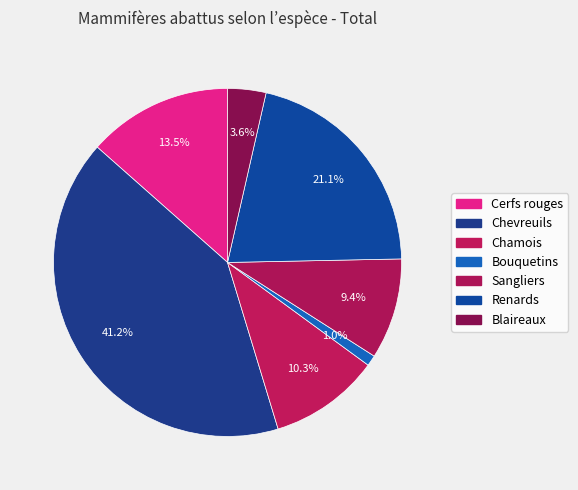

Between Sangliers and Bouquetins, which is larger?

Sangliers